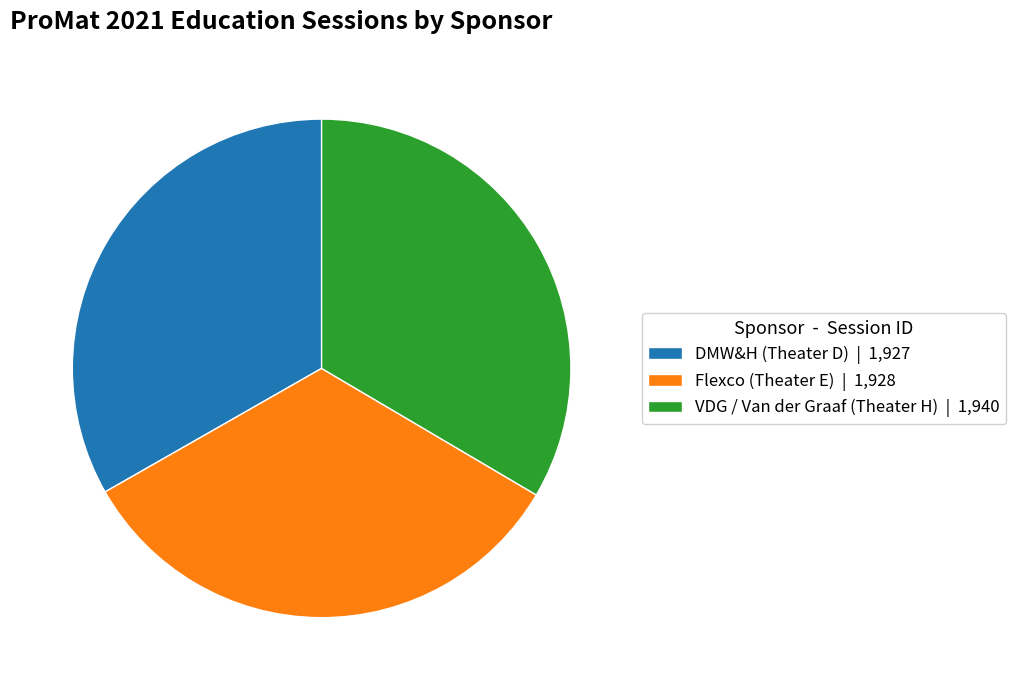

The VDG / Van der Graaf (Theater H) | 1,940 slice represents 22% of the pie. True or false?

False